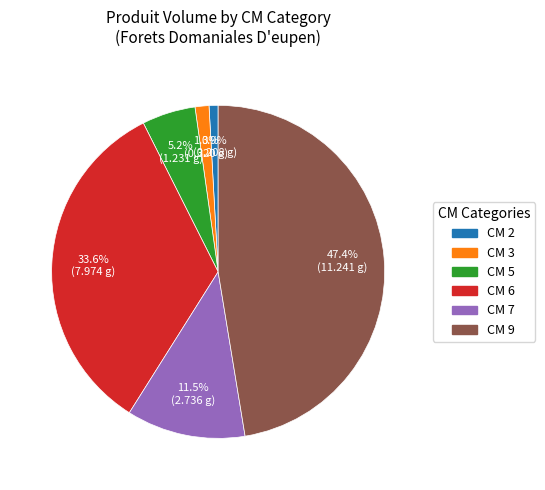

Is CM 9 the majority of the pie?

No